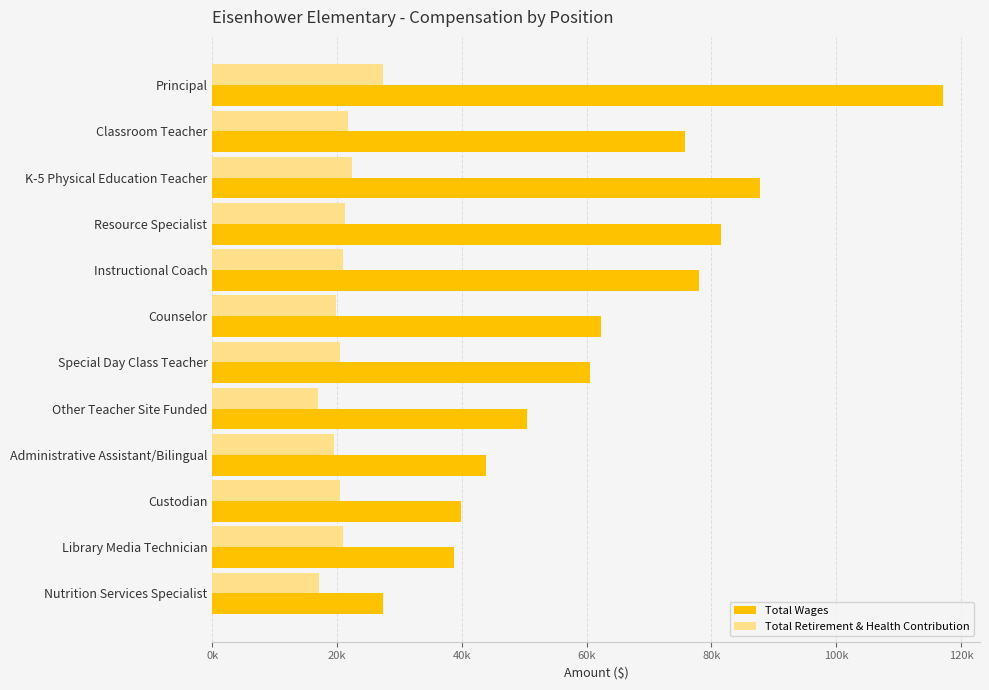

What are all the series names shown in the legend?

Total Wages, Total Retirement & Health Contribution